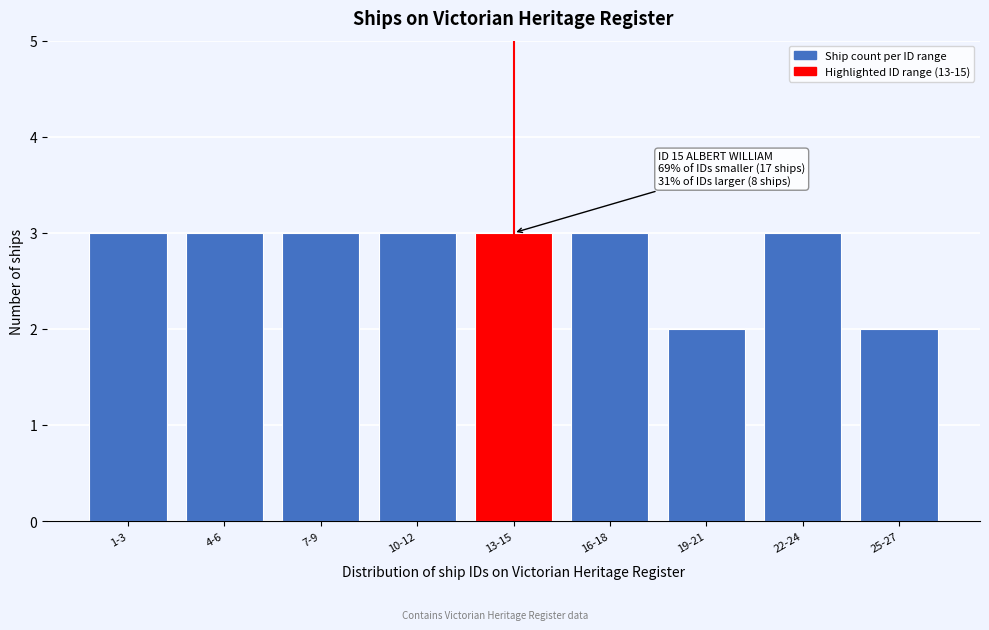

Reading left to right, transcribe all the data shown in this chart.

3	3	3	3	3	3	2	3	2